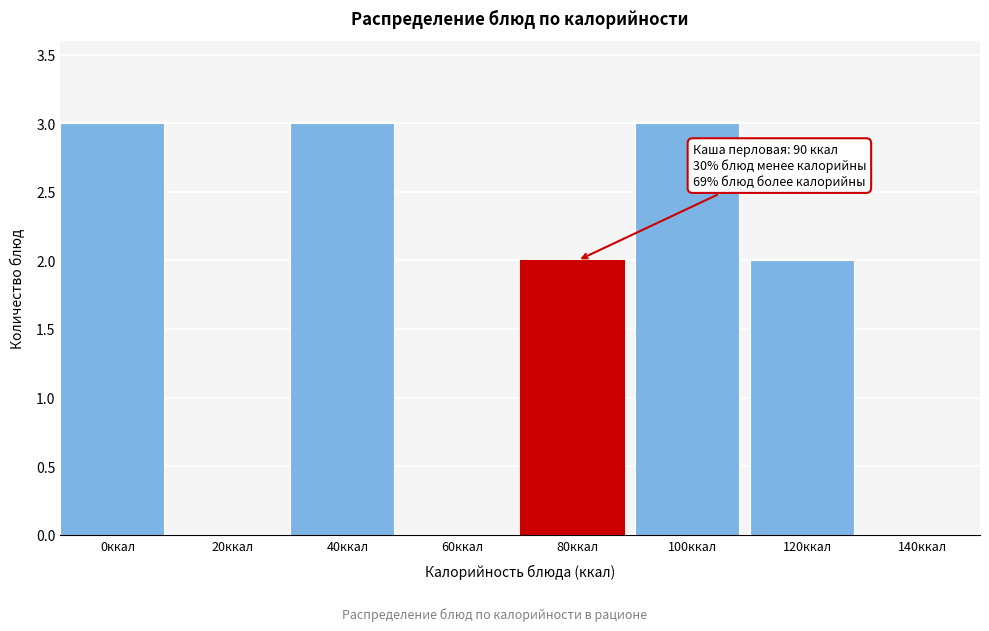

Reading left to right, transcribe all the data shown in this chart.

0ккал=3	20ккал=0	40ккал=3	60ккал=0	80ккал=2	100ккал=3	120ккал=2	140ккал=0